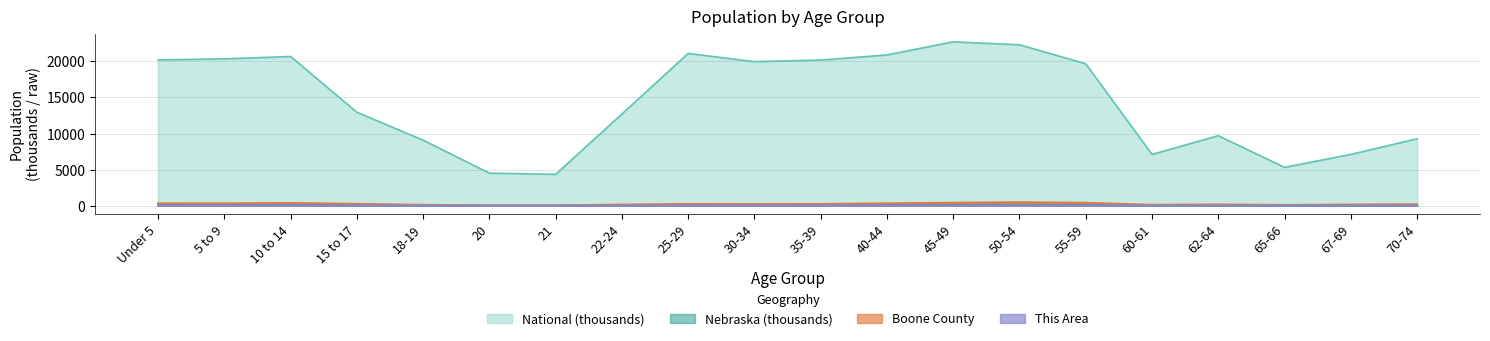

How many values in the National series are below 19664?

10